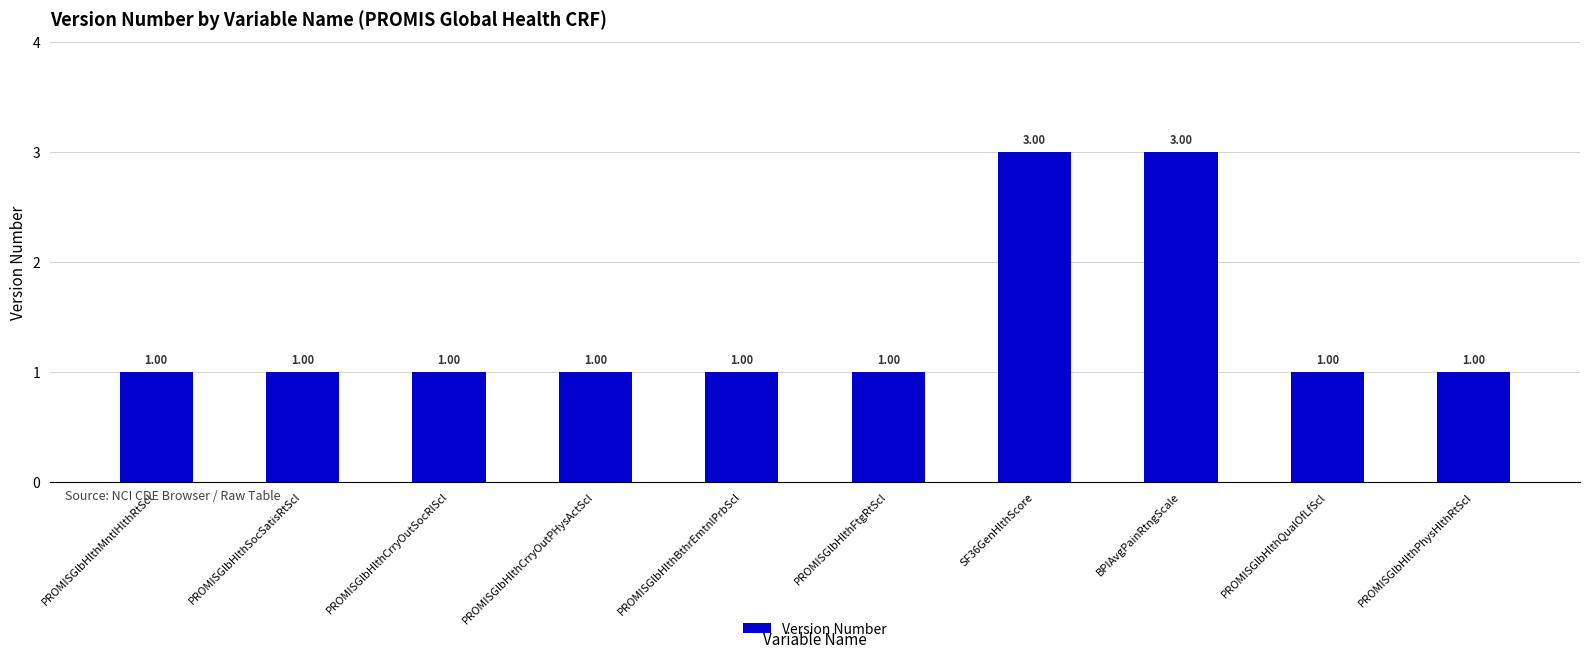

What is the difference between the maximum and minimum values?

2